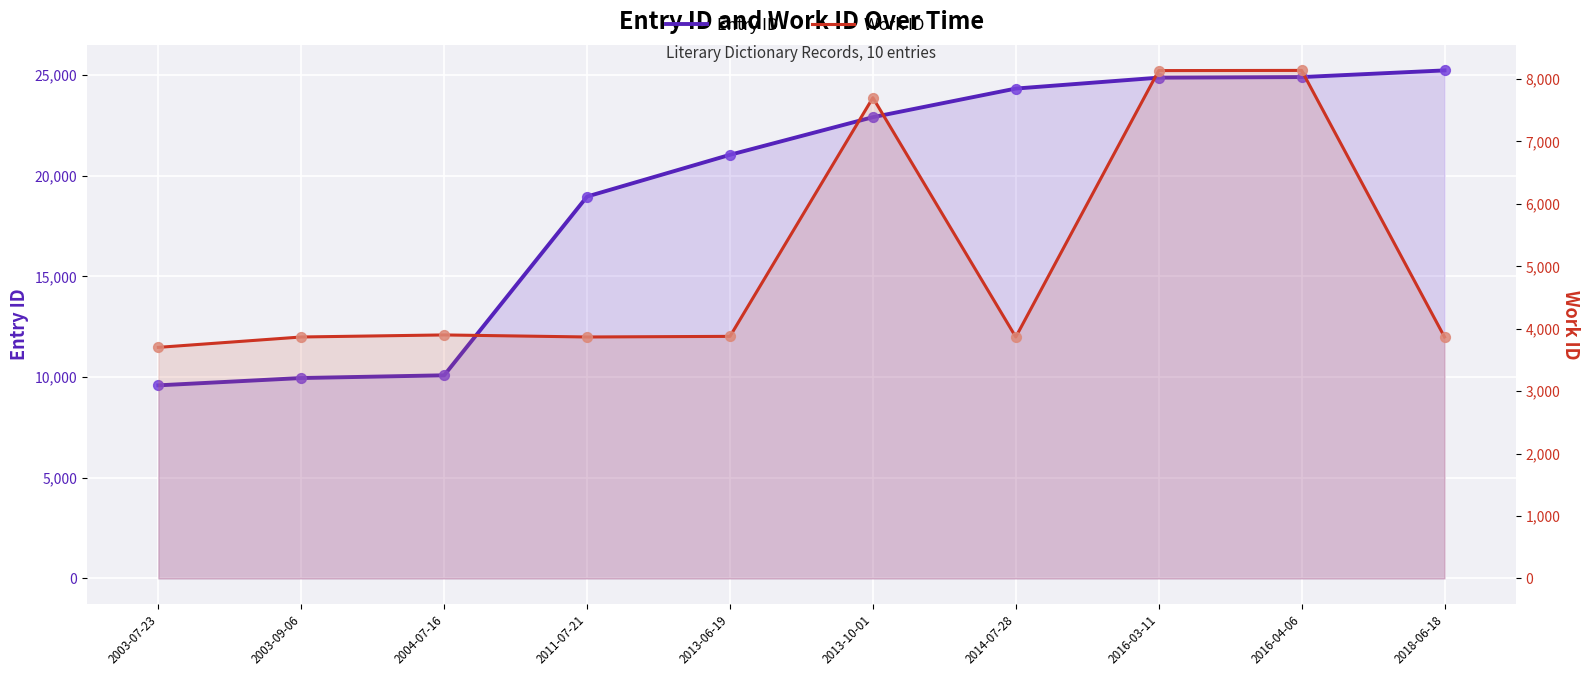

At which category is the sum across all series the highest?

2016-04-06